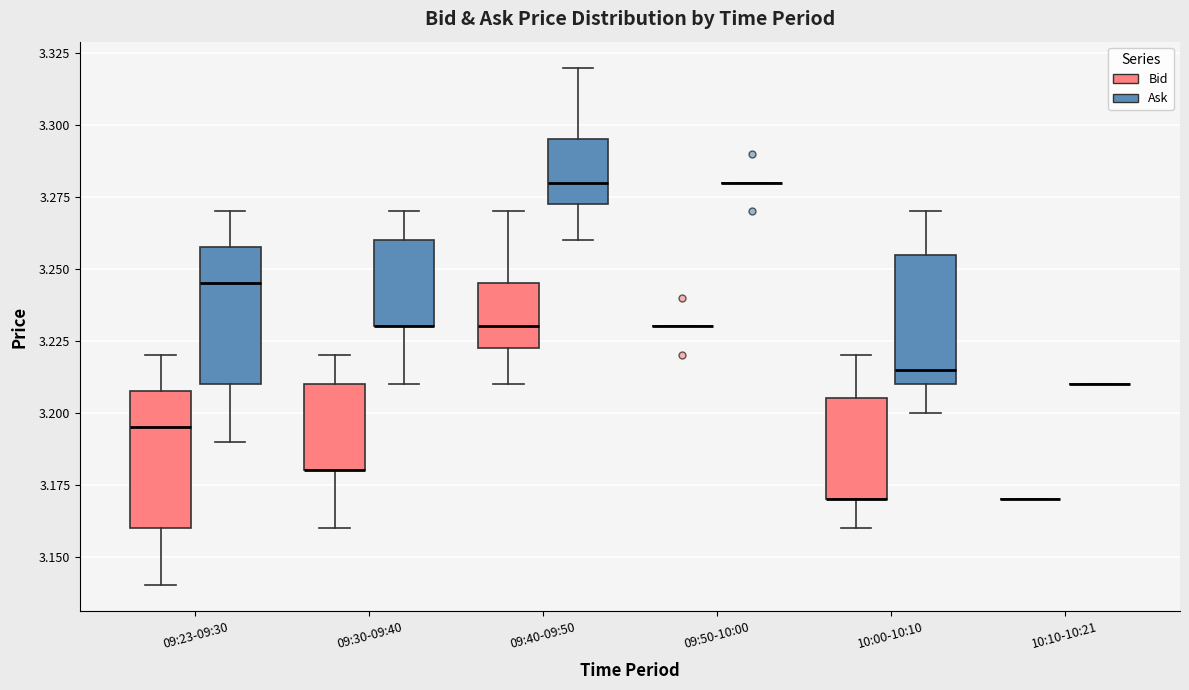

Reading left to right, transcribe this box plot: for each box, give where its median line is, the range the box spans, and where its two whiskers end, as read against the y-axis. The values are not printed on the chart, so give them approximately, as read against the axis.

09:23-09:30 (Bid): median 3.195, box 3.160 to 3.210, whiskers 3.140 to 3.220
09:23-09:30 (Ask): median 3.245, box 3.210 to 3.260, whiskers 3.190 to 3.270
09:30-09:40 (Bid): median 3.180 (drawn on the box's lower edge), box 3.180 to 3.210, whiskers 3.160 to 3.220
09:30-09:40 (Ask): median 3.230 (drawn on the box's lower edge), box 3.230 to 3.260, whiskers 3.210 to 3.270
09:40-09:50 (Bid): median 3.230, box 3.225 to 3.245, whiskers 3.210 to 3.270
09:40-09:50 (Ask): median 3.280, box 3.275 to 3.295, whiskers 3.260 to 3.320
09:50-10:00 (Bid): box collapsed to a line at 3.230, whiskers 3.230 to 3.230
09:50-10:00 (Ask): box collapsed to a line at 3.280, whiskers 3.280 to 3.280
10:00-10:10 (Bid): median 3.170 (drawn on the box's lower edge), box 3.170 to 3.205, whiskers 3.160 to 3.220
10:00-10:10 (Ask): median 3.215, box 3.210 to 3.255, whiskers 3.200 to 3.270
10:10-10:21 (Bid): box collapsed to a line at 3.170, whiskers 3.170 to 3.170
10:10-10:21 (Ask): box collapsed to a line at 3.210, whiskers 3.210 to 3.210